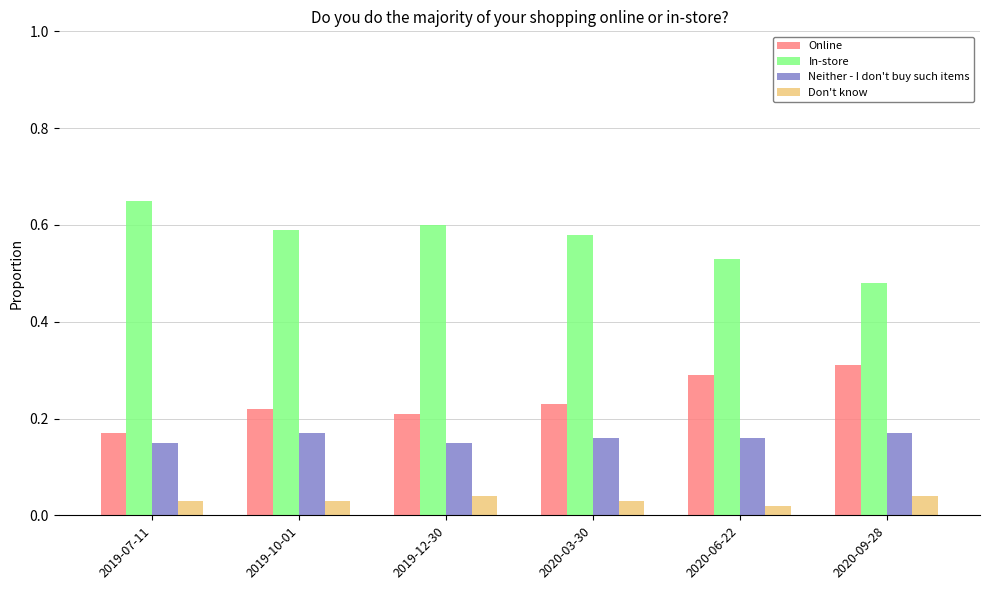

Is it true that Don't know equals 0.1 at 2019-12-30?

False